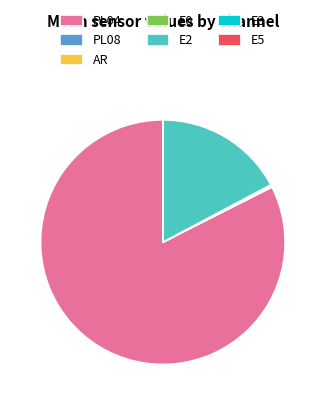

What is the largest slice in the pie chart?

PL04